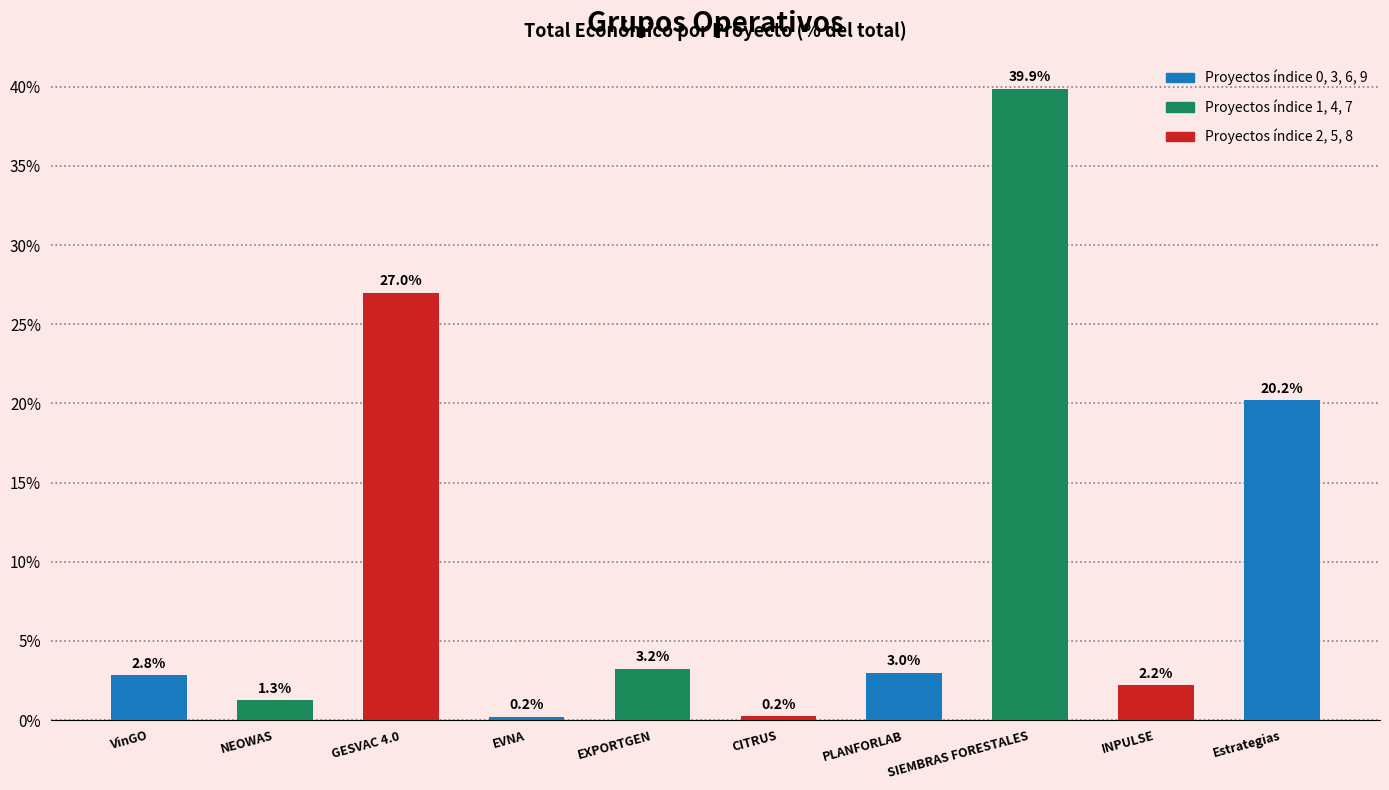

Reading left to right, list all the values displayed in this chart.

VinGO=2.8	NEOWAS=1.3	GESVAC 4.0=27.0	EVNA=0.2	EXPORTGEN=3.2	CITRUS=0.2	PLANFORLAB=3.0	SIEMBRAS FORESTALES=39.9	INPULSE=2.2	Estrategias=20.2